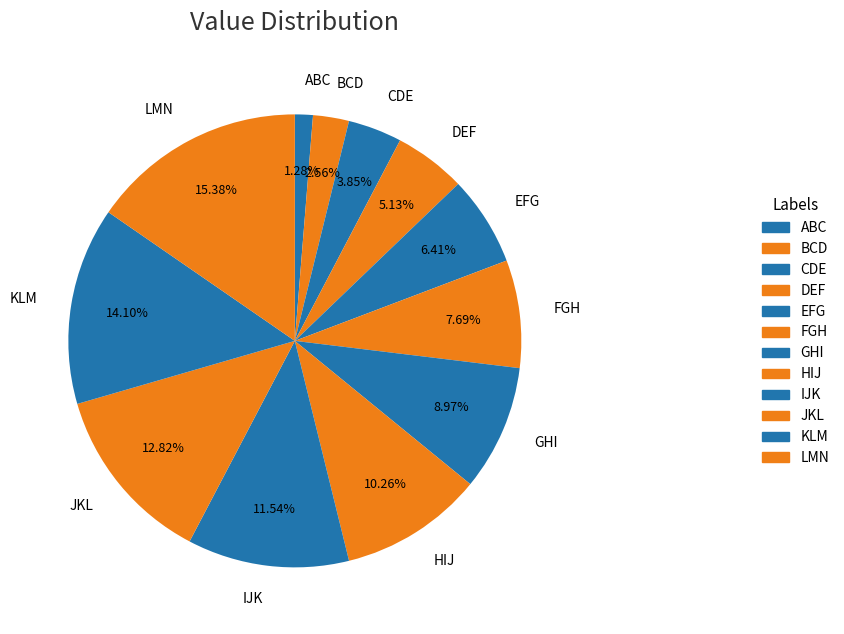

To the nearest percent, what percentage of the pie is FGH?

8%